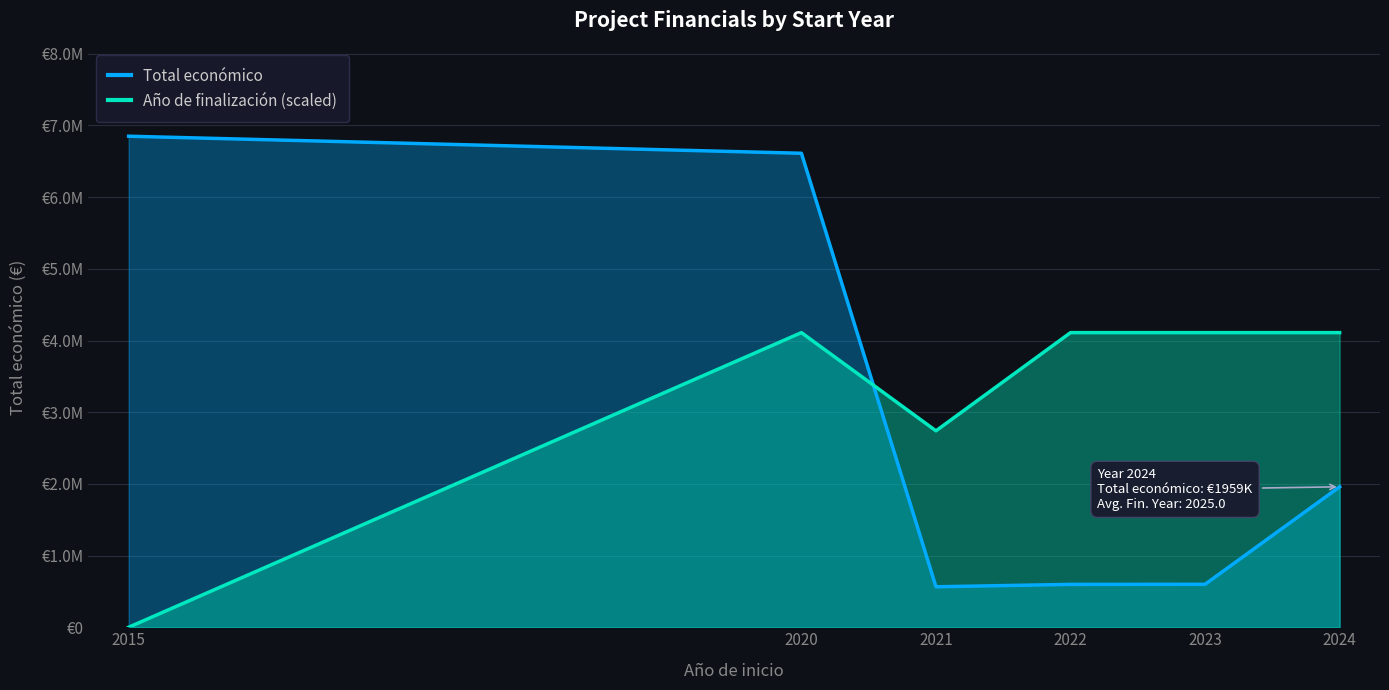

At 2015, list the series in order from smallest to largest.

Año de finalización (scaled), Total económico